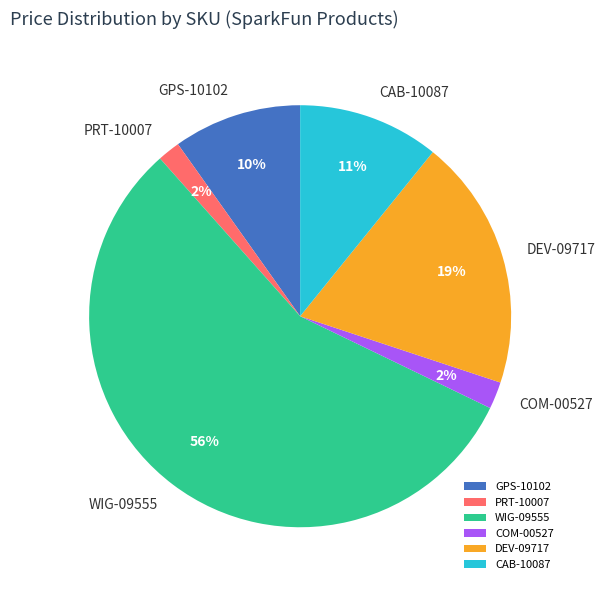

Is there any slice that represents more than half of the pie?

Yes